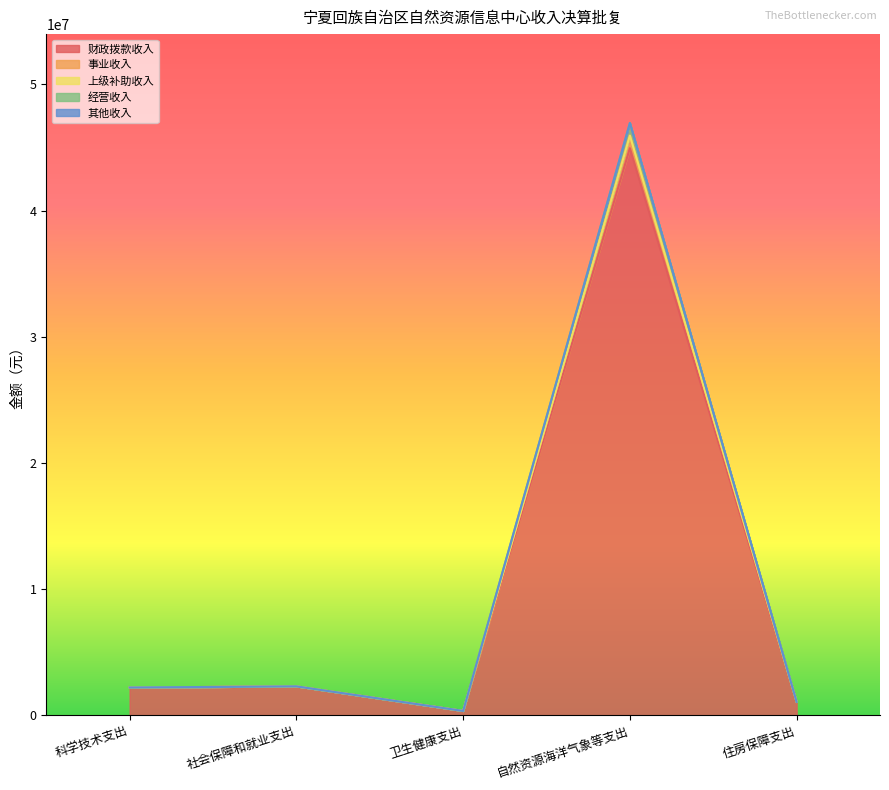

Does the chart display data point markers on the line(s)?

No